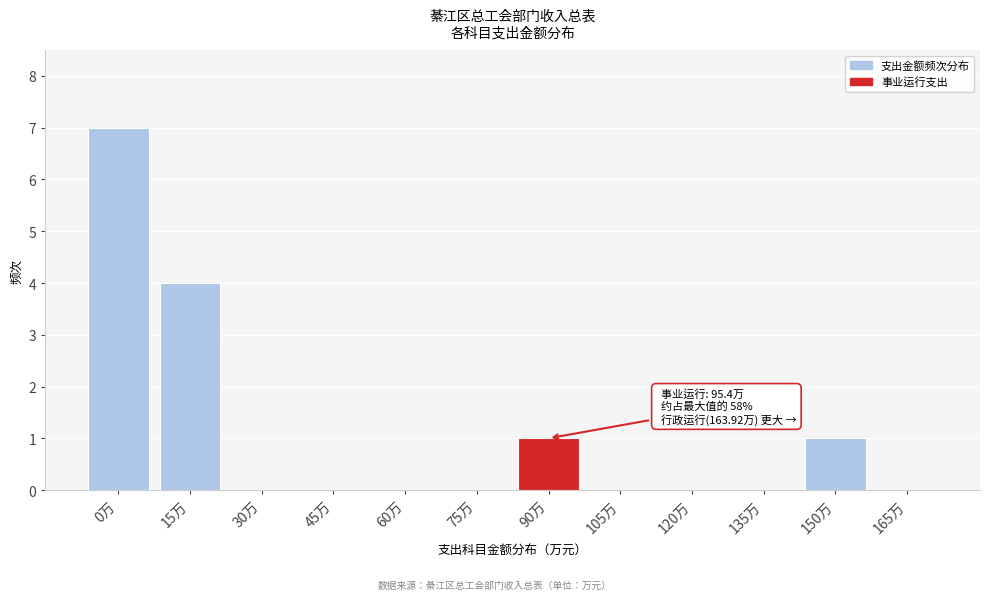

Reading left to right, what are all the values shown in this chart?

0万=7	15万=4	30万=0	45万=0	60万=0	75万=0	90万=1	105万=0	120万=0	135万=0	150万=1	165万=0